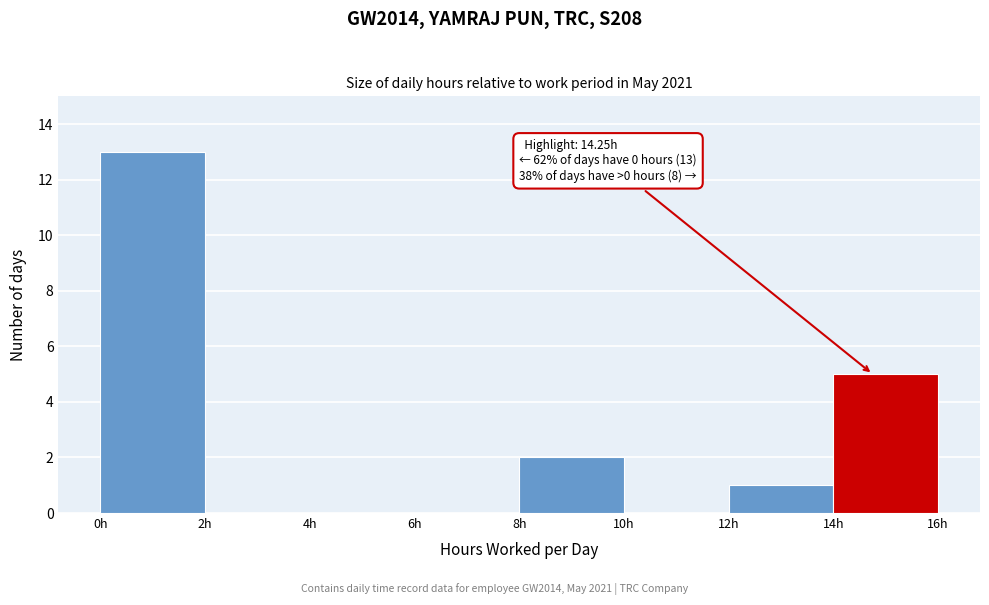

Which range on the x-axis has the tallest bar?

0 to 2